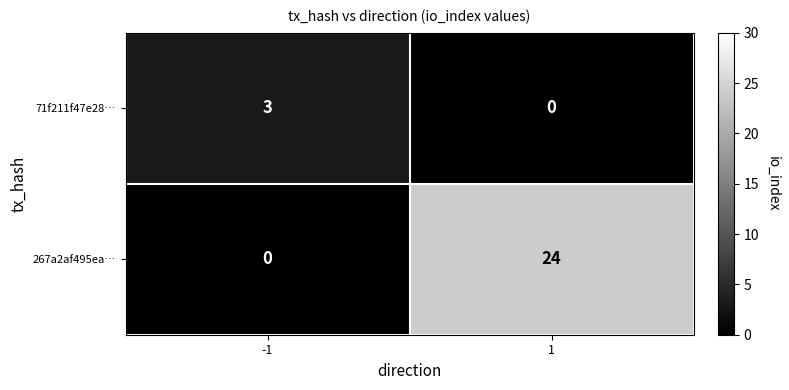

What is the average value of the 267a2af495ea… series?

12